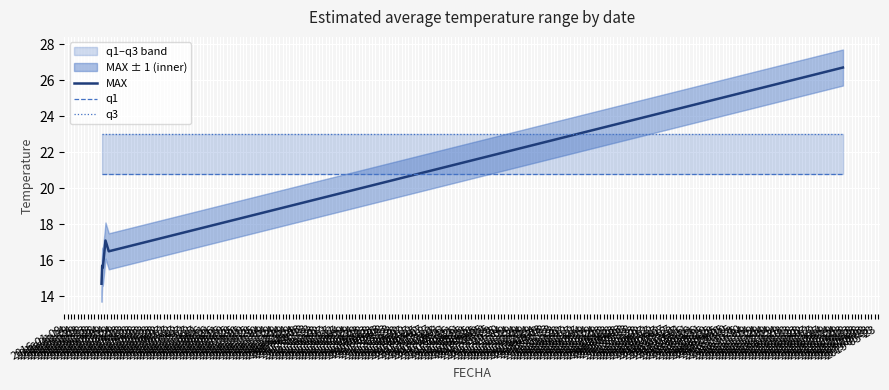

At 2016-01-29, list the series in order from largest to smallest.

q3, q1, MAX